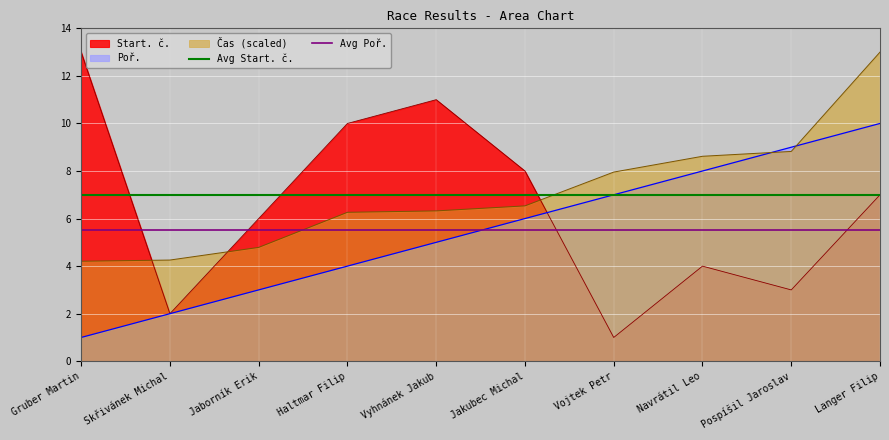

List the labels in order of Start. č. value, smallest first.

Vojtek Petr, Skřivánek Michal, Pospíšil Jaroslav, Navrátil Leo, Jaborník Erik, Langer Filip, Jakubec Michal, Haltmar Filip, Vyhnánek Jakub, Gruber Martin